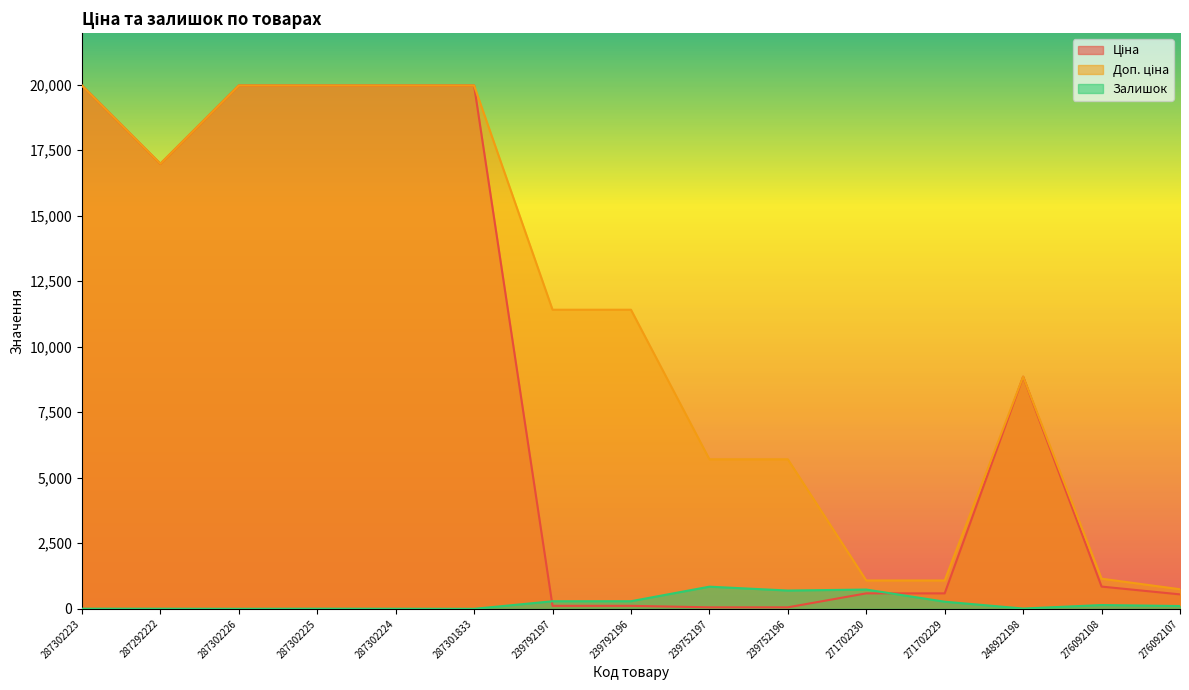

The value of Залишок at 276092108 is 192.3. True or false?

False